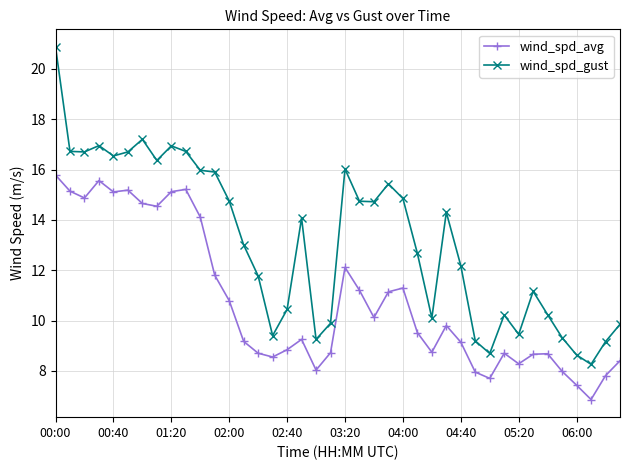

List the series in order of their peak value, lowest first.

wind_spd_avg, wind_spd_gust